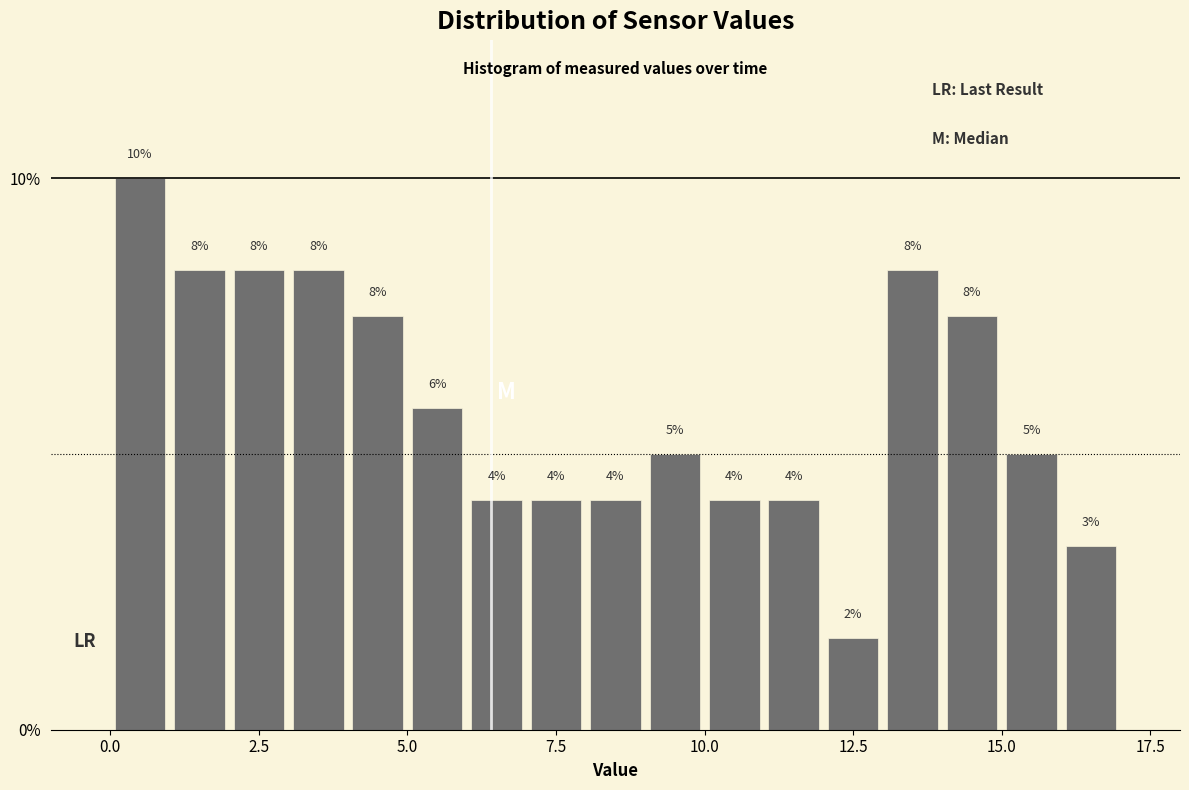

Read against the x-axis, roughly where is the centre of the tallest bar?

0.5